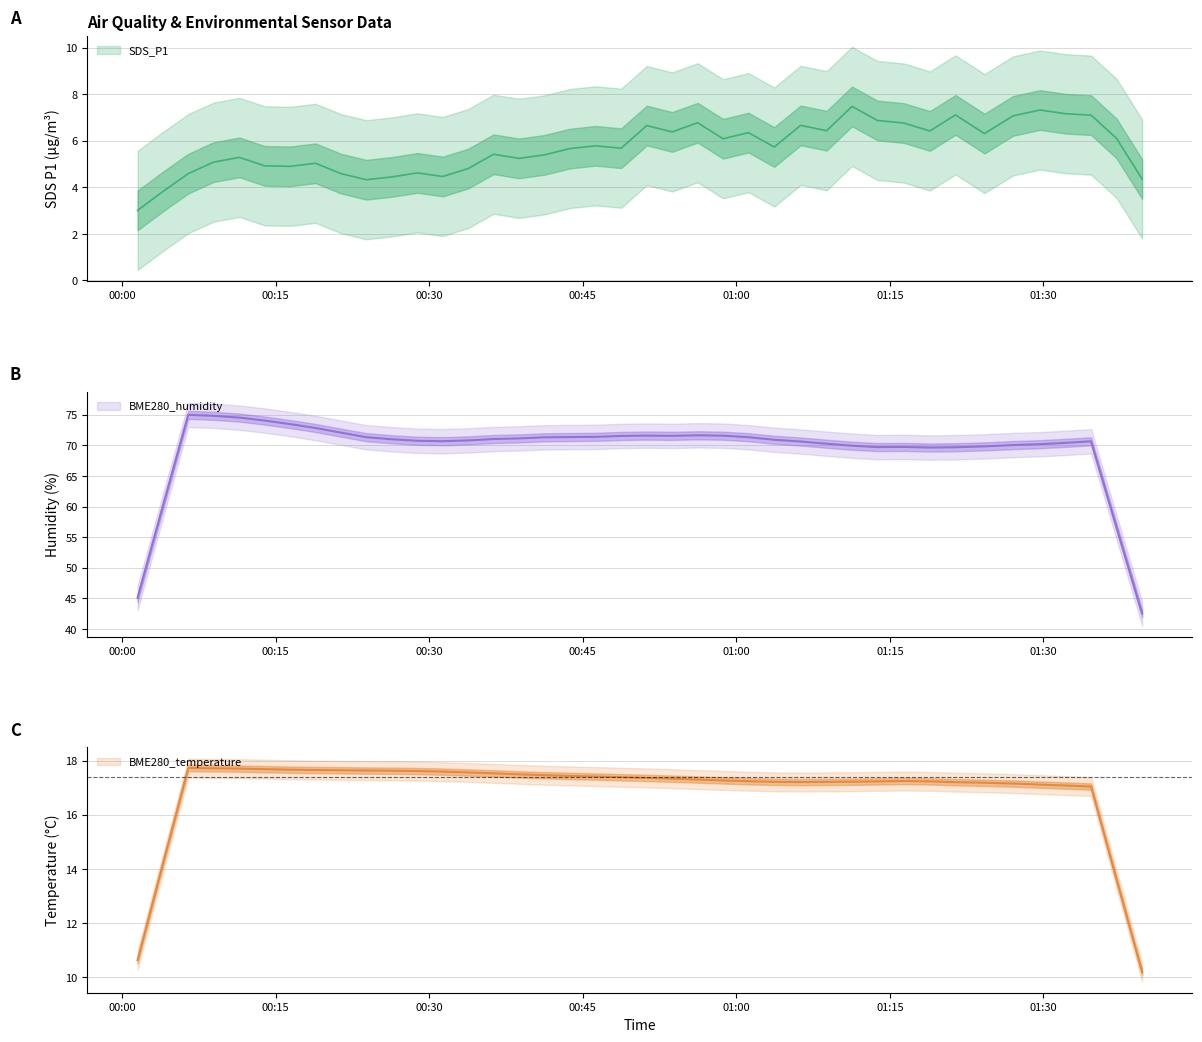

Read the SDS_P1 value at 33.

7.2